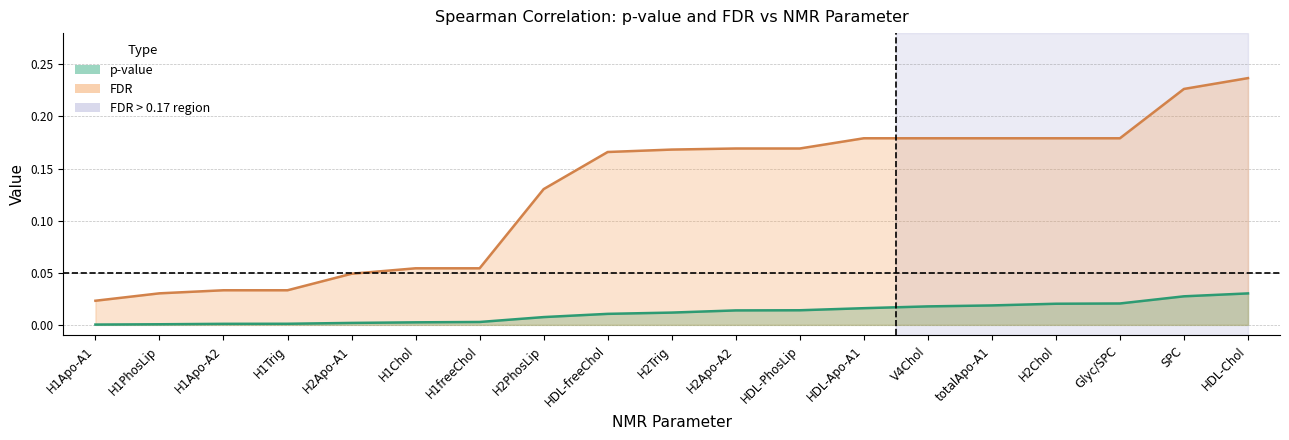

Is it true that p_value equals 0.0 at H2Chol?

False